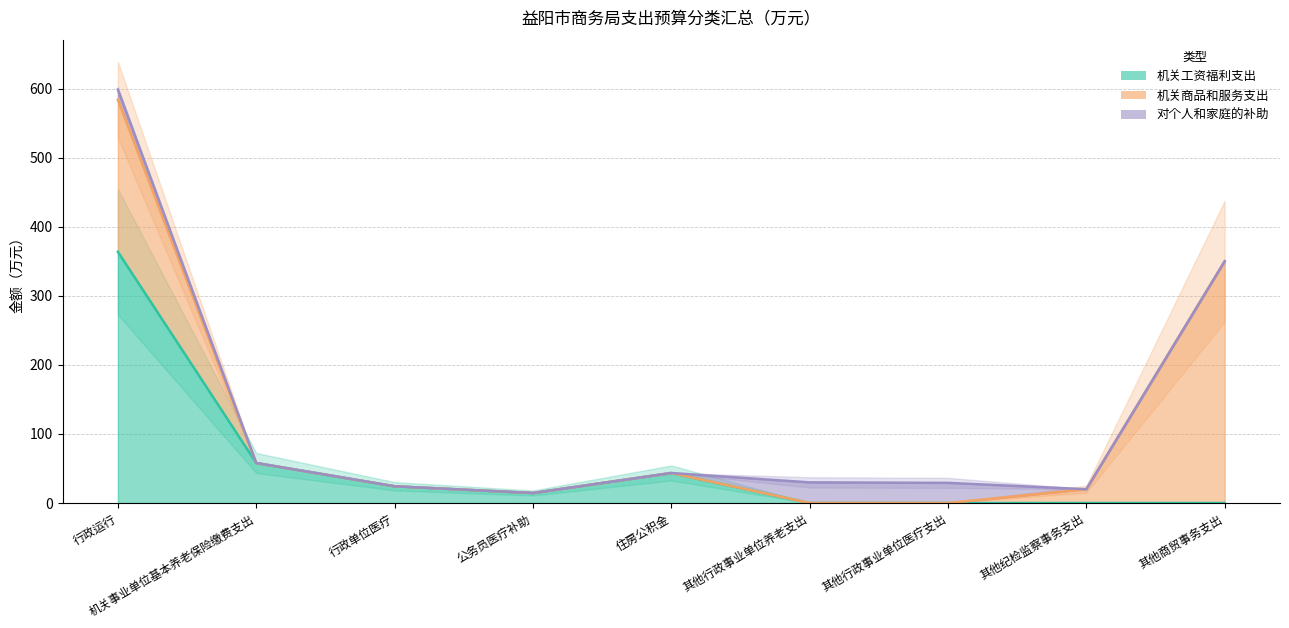

What is the average value of the 机关工资福利支出 series?

56.0